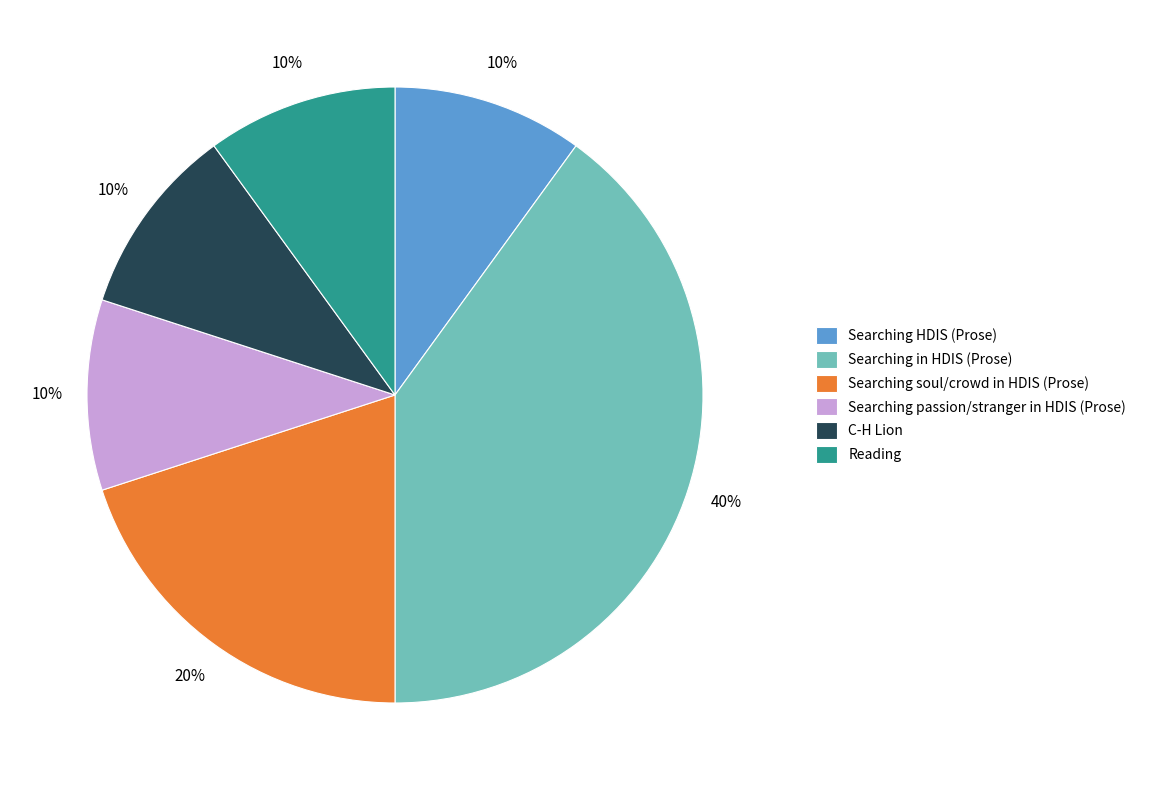

What is the largest slice in the pie chart?

Searching in HDIS (Prose)